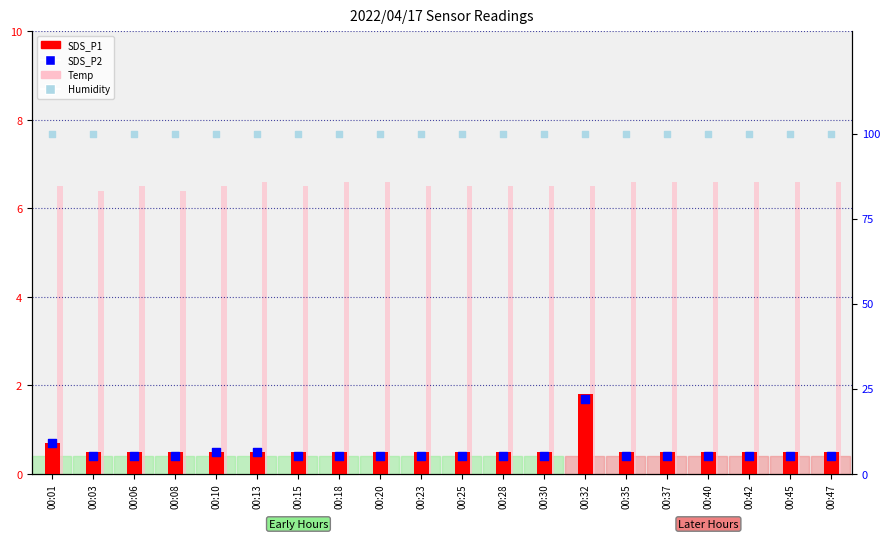

What is the total value across all series at 00:40?

107.4